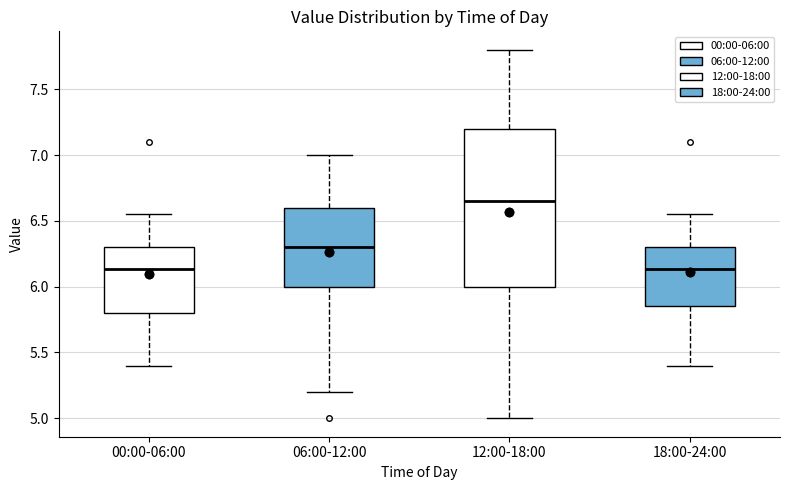

Which box has the highest median line?

12:00-18:00